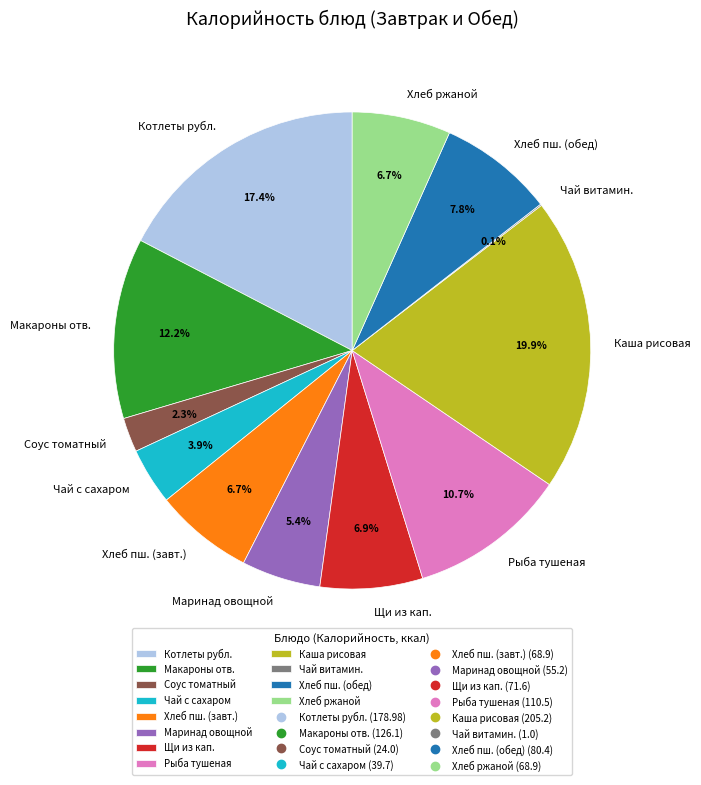

Is there a majority slice in this chart?

No